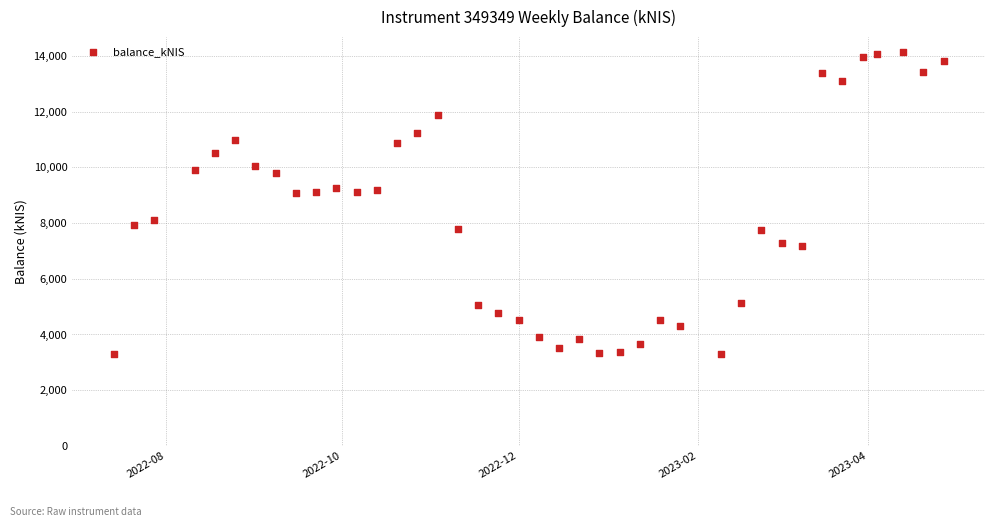

What is the range of X values (max minus min)?

287.0